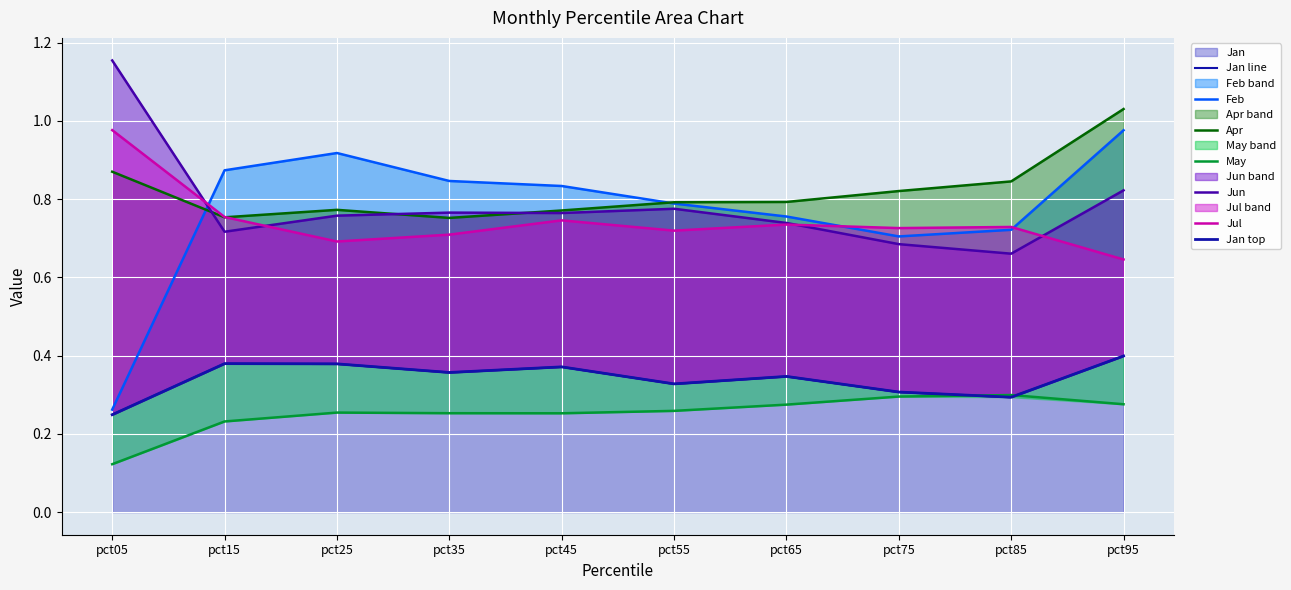

What is the sum of the Feb values at pct35 and pct75?

1.6